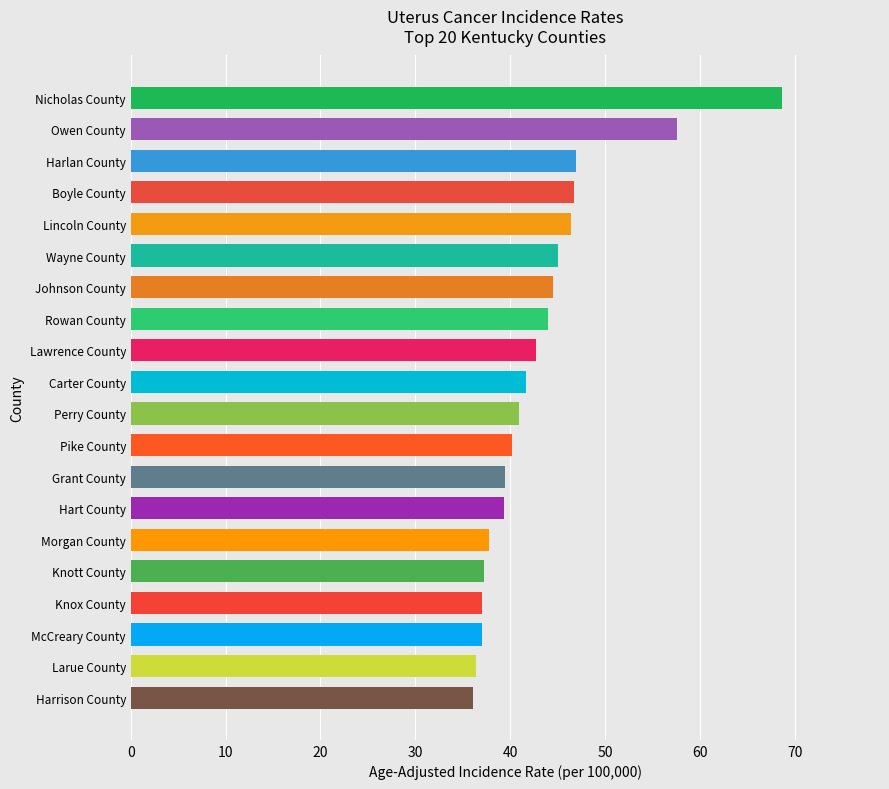

What is the approximate value at McCreary County?

37.0